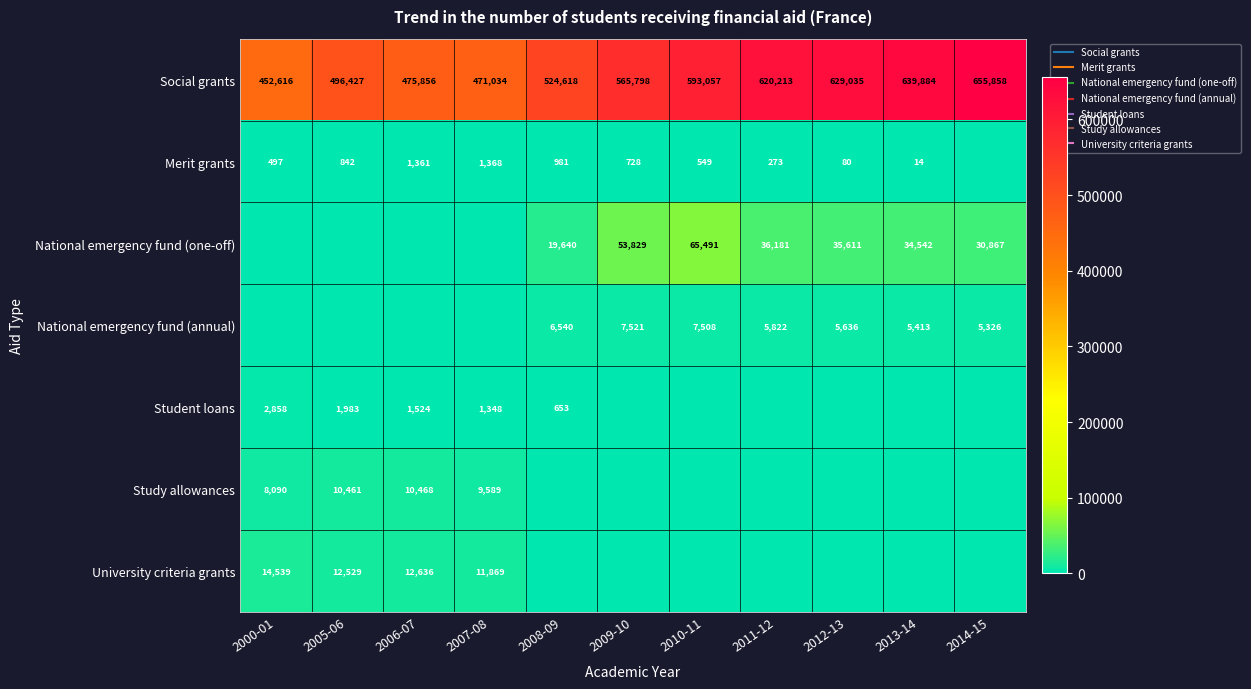

Which category has the lowest value across all series?

2014-15